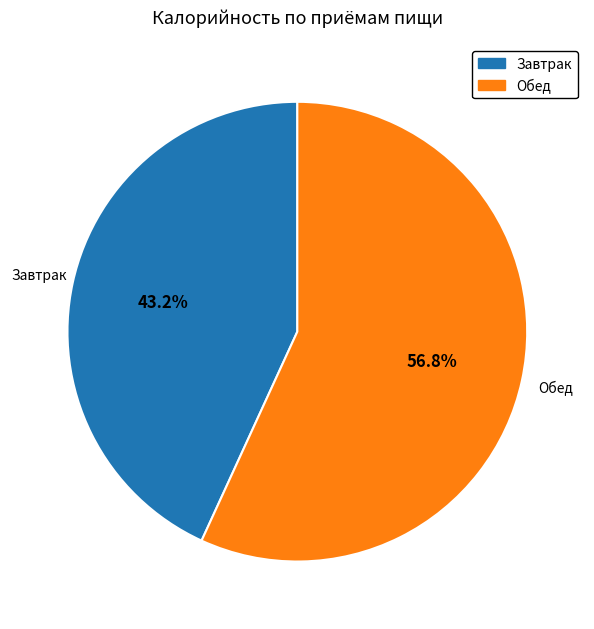

How many segments does this pie chart have?

2